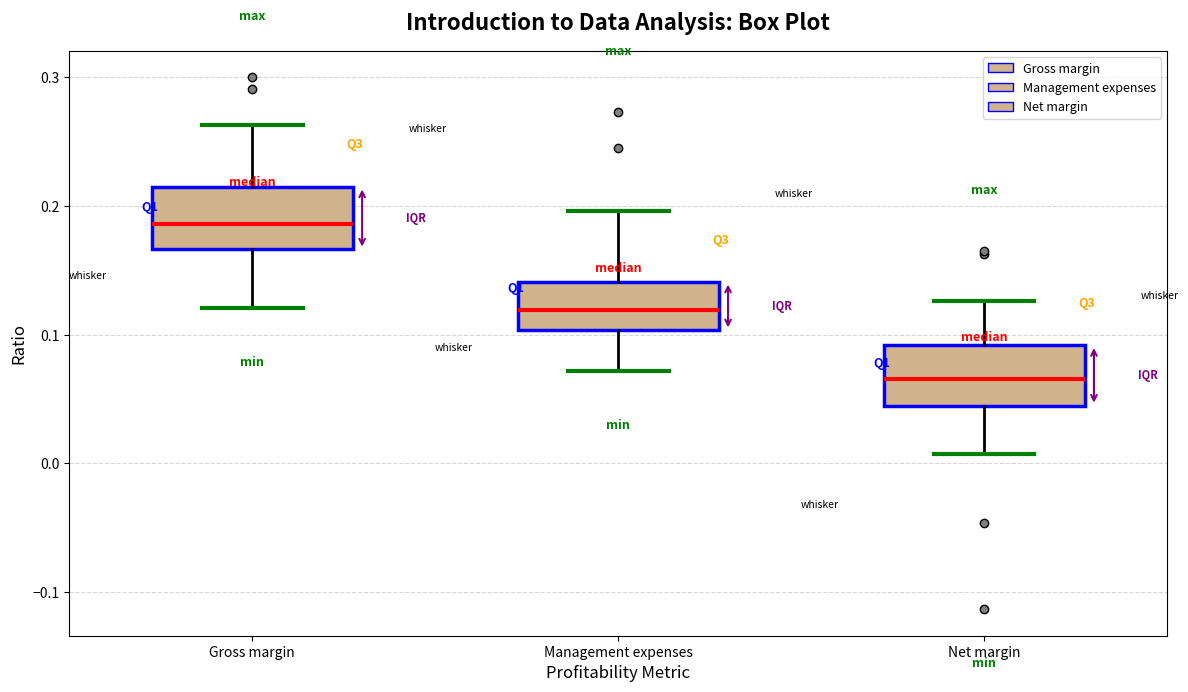

Which box's median line is the lowest?

Net margin